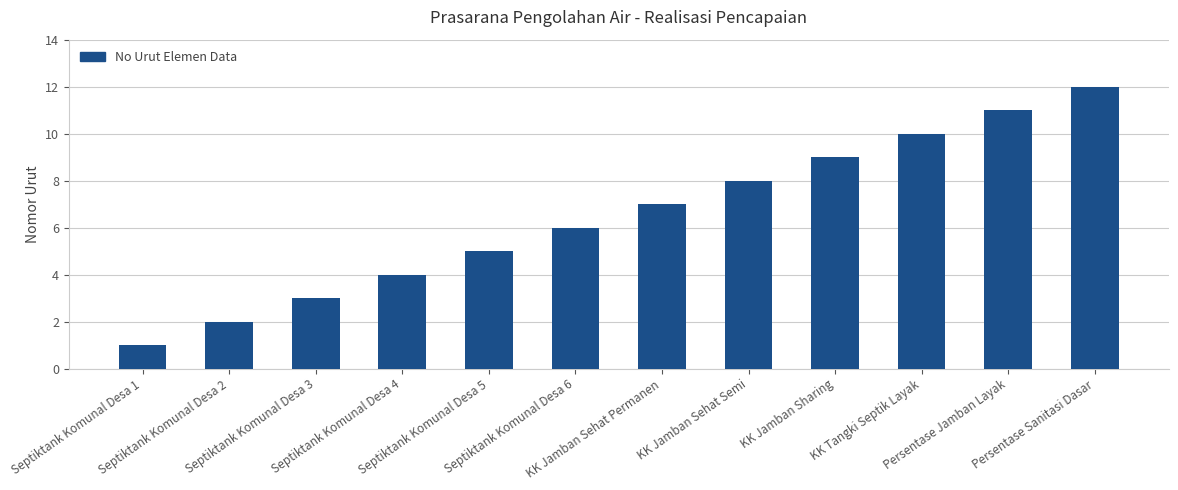

What is the change in value from Septiktank Komunal Desa 5 to Persentase Sanitasi Dasar?

+7